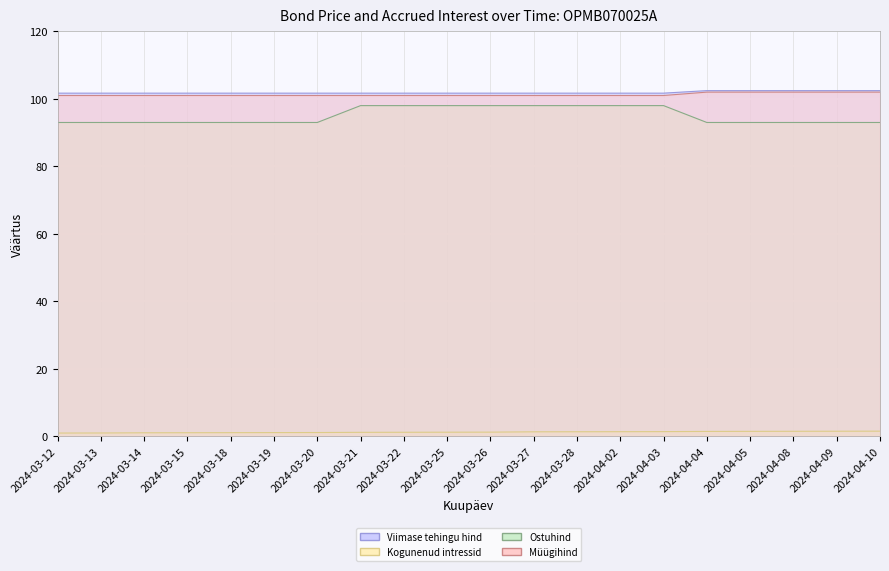

What is the sum of the Müügihind values at 2024-04-08 and 2024-03-21?

203.0